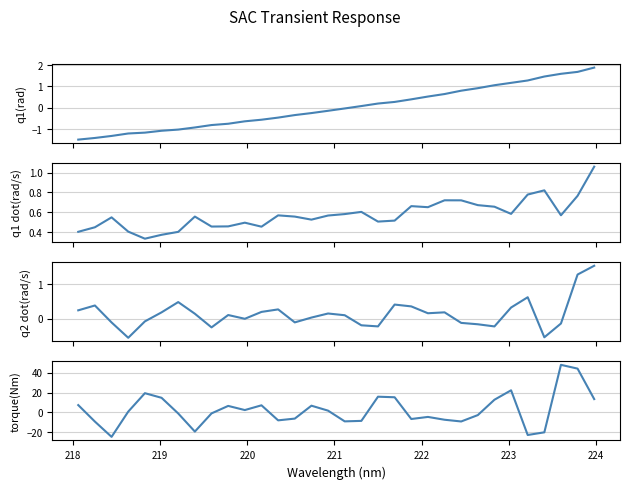

How many data points in torque(Nm) are above 0?

16